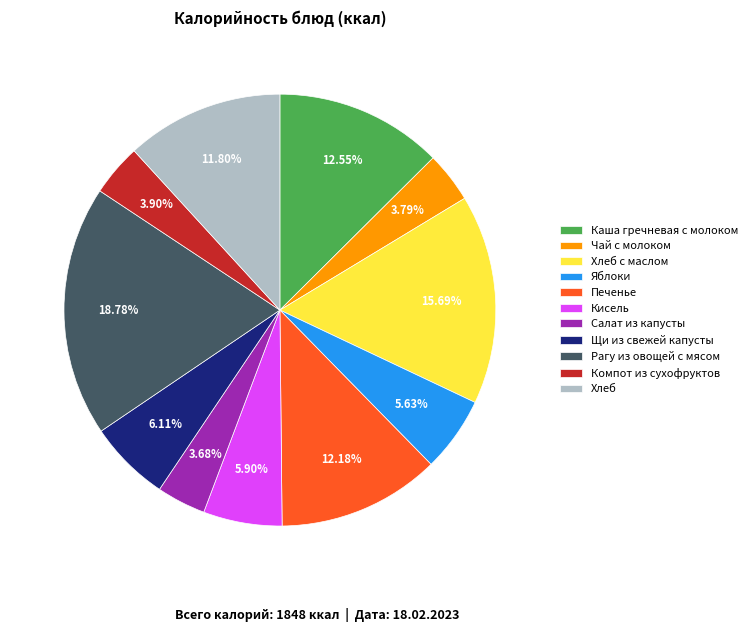

Which has a higher value, Печенье or Рагу из овощей с мясом?

Рагу из овощей с мясом